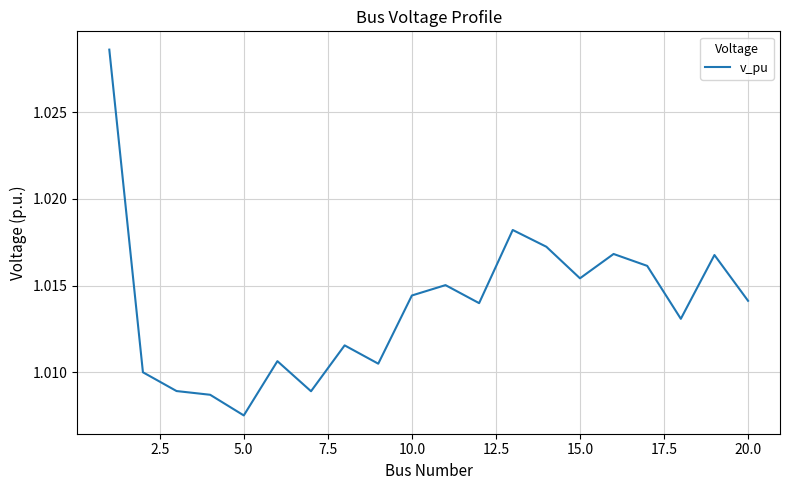

Reading right to left, extract all data points from this chart.

1.0	1.0	1.0	1.0	1.0	1.0	1.0	1.0	1.0	1.0	1.0	1.0	1.0	1.0	1.0	1.0	1.0	1.0	1.0	1.0